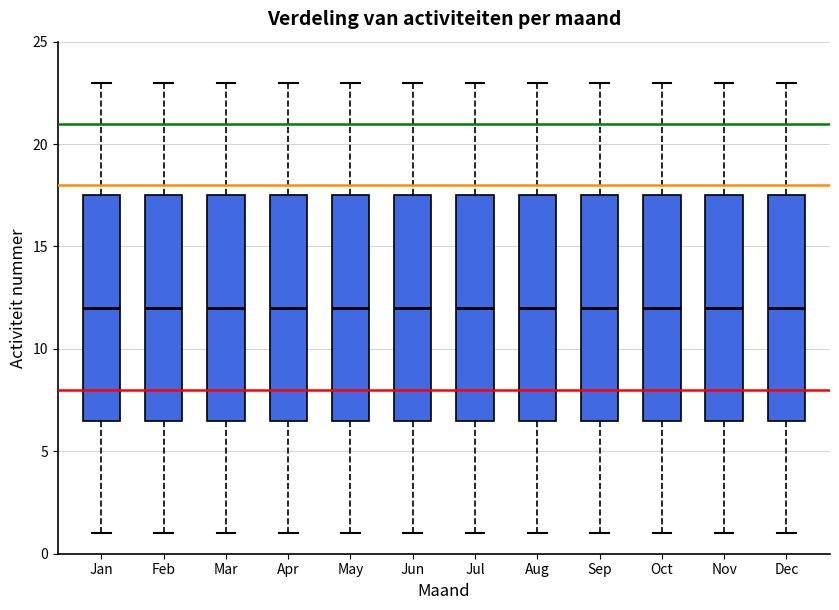

Where does the lower whisker of the box for Jul end on the y-axis? The values are not printed on the chart, so give them approximately, as read against the axis.

1.0